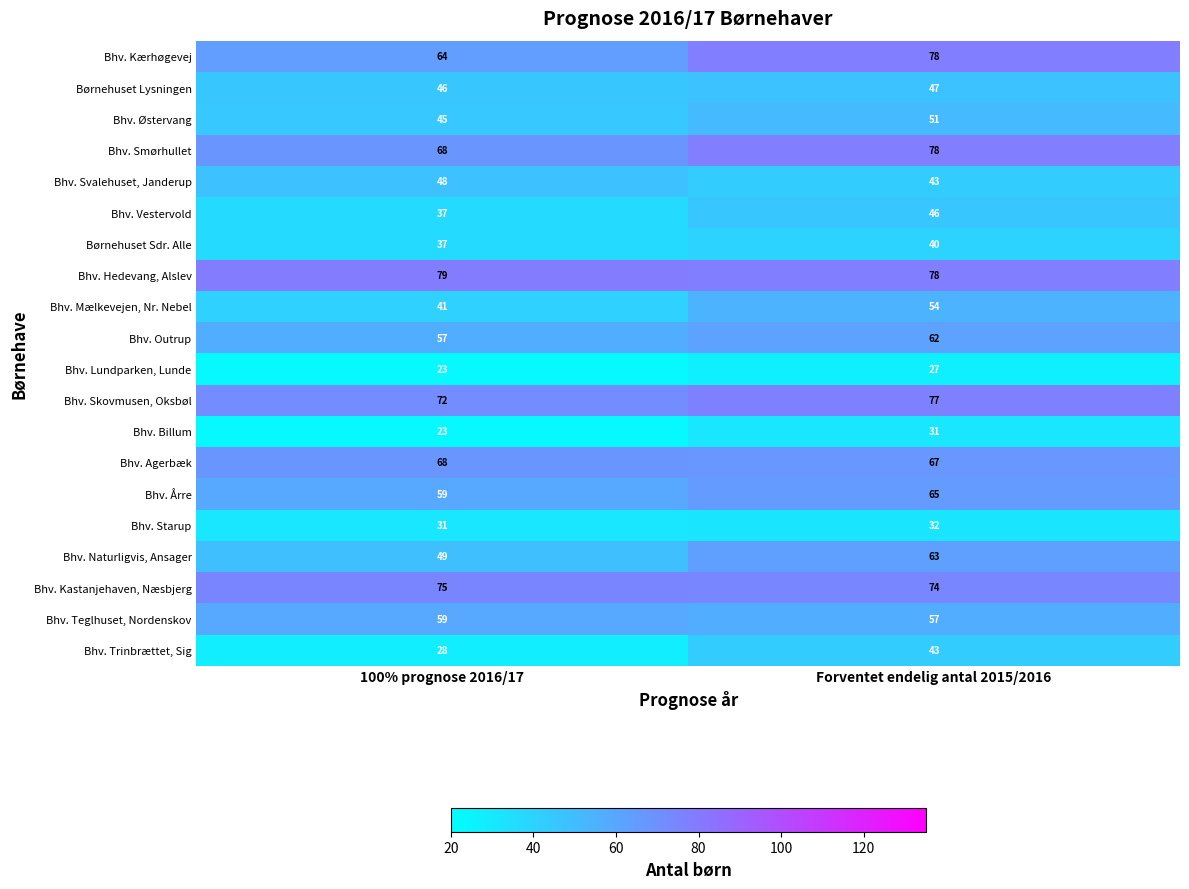

Which category has the highest value across all series?

100% prognose 2016/17